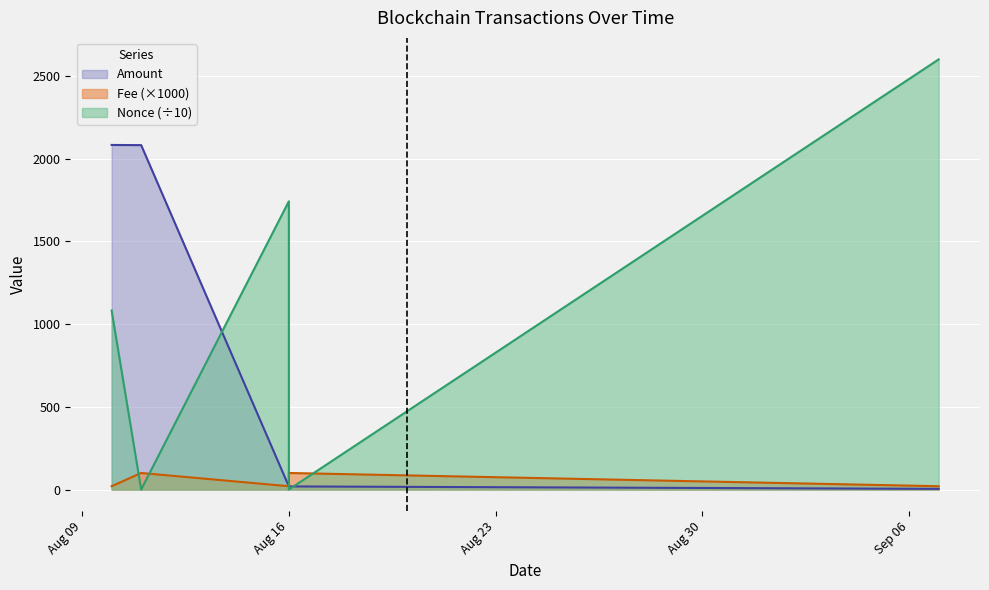

Reading left to right, transcribe all the data shown in this chart.

Amount: 2082.2	2081.1	18.9	18.8	4.1
Fee: 20.0	100.0	20.0	100.0	20.0
Nonce: 1081.4	0.0	1741.7	0.1	2599.2